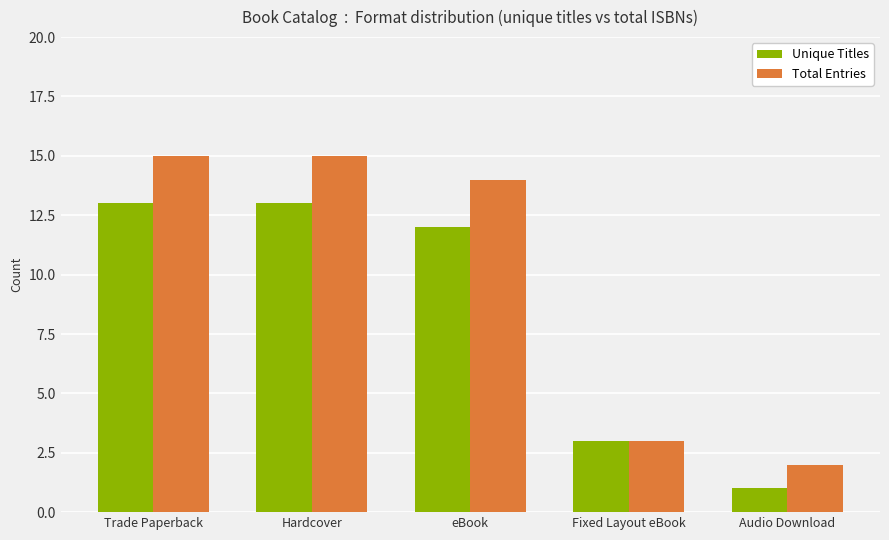

How many values in the Unique Titles series are below 12?

2